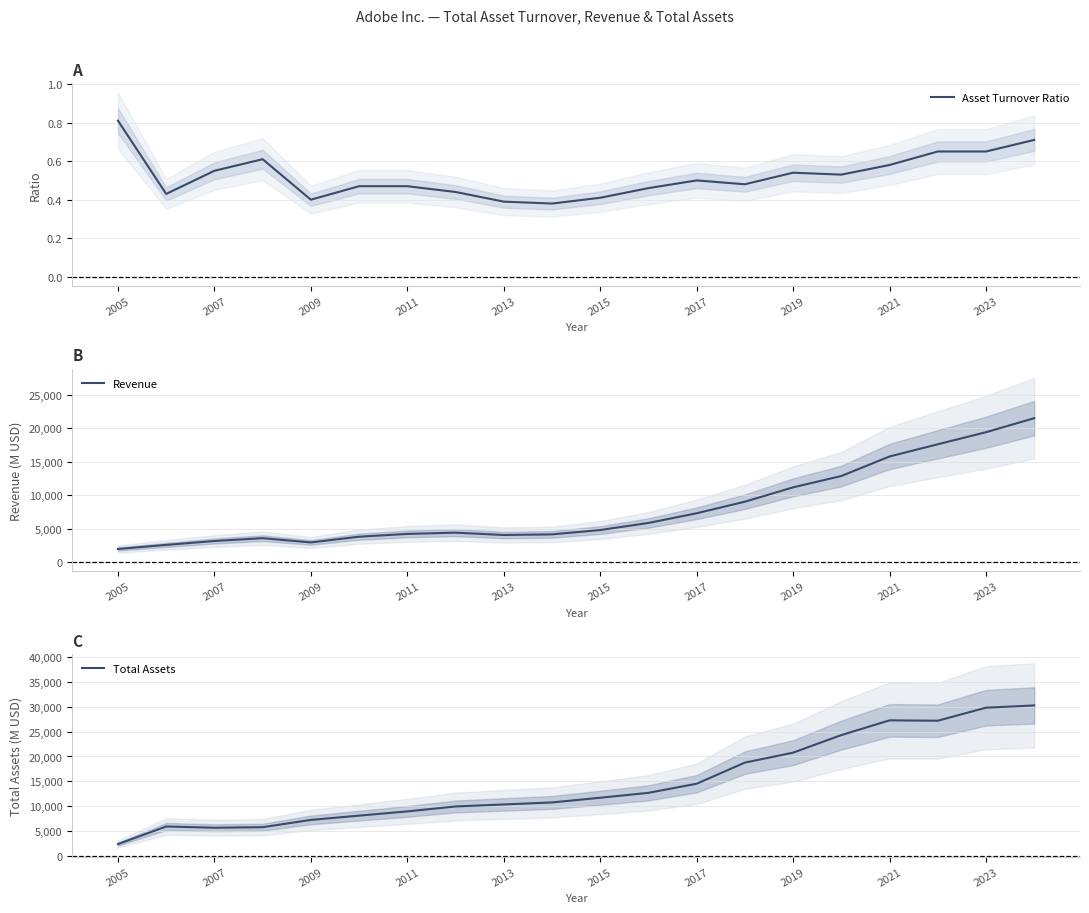

True or false: Asset Turnover Ratio has a value of 0.1 at 2007.

False